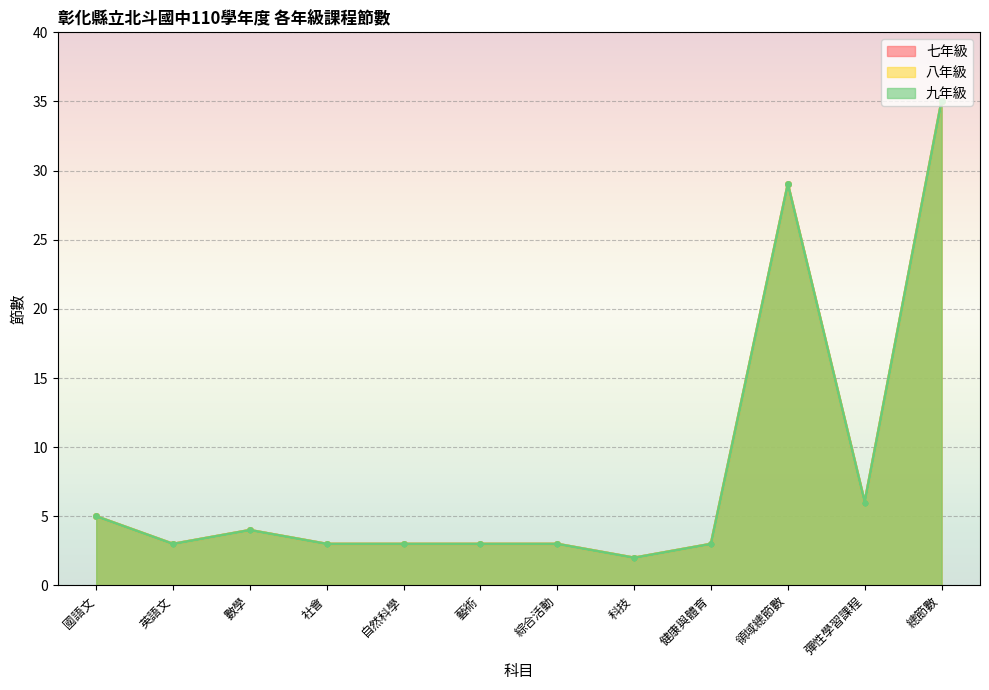

Where does the 八年級 series first go above 3?

國語文